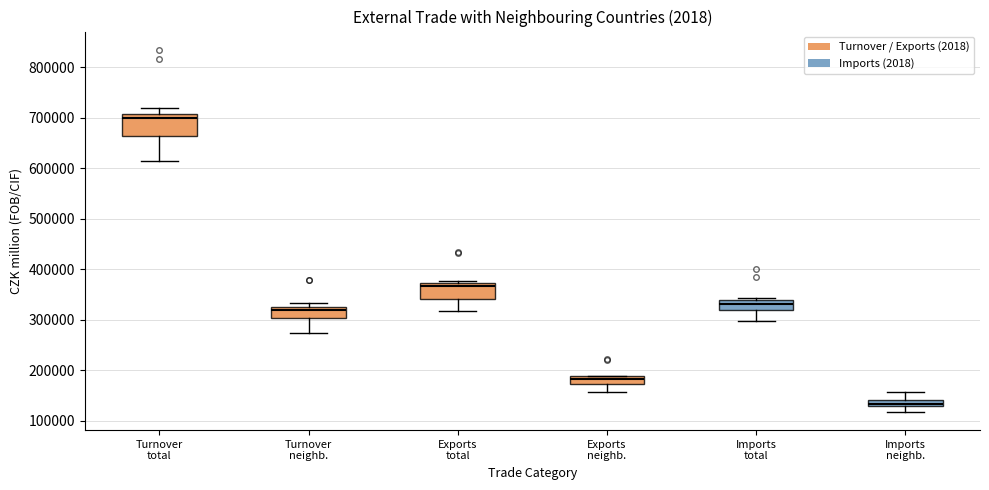

Which box's median line is the highest?

Turnover total